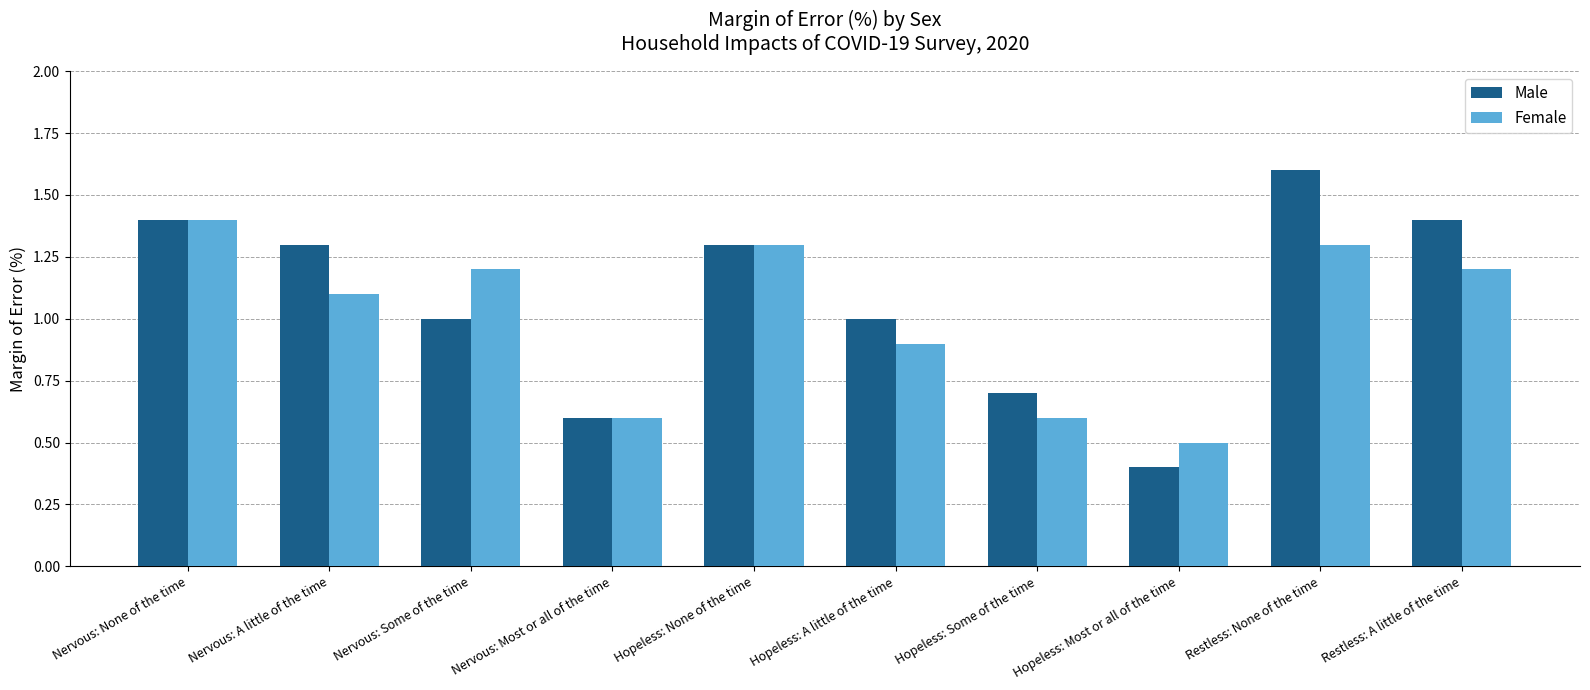

Reading left to right, list all the values displayed in this chart.

Male: Nervous: None of the time=1.4	Nervous: A little of the time=1.3	Nervous: Some of the time=1.0	Nervous: Most or all of the time=0.6	Hopeless: None of the time=1.3	Hopeless: A little of the time=1.0	Hopeless: Some of the time=0.7	Hopeless: Most or all of the time=0.4	Restless: None of the time=1.6	Restless: A little of the time=1.4
Female: Nervous: None of the time=1.4	Nervous: A little of the time=1.1	Nervous: Some of the time=1.2	Nervous: Most or all of the time=0.6	Hopeless: None of the time=1.3	Hopeless: A little of the time=0.9	Hopeless: Some of the time=0.6	Hopeless: Most or all of the time=0.5	Restless: None of the time=1.3	Restless: A little of the time=1.2